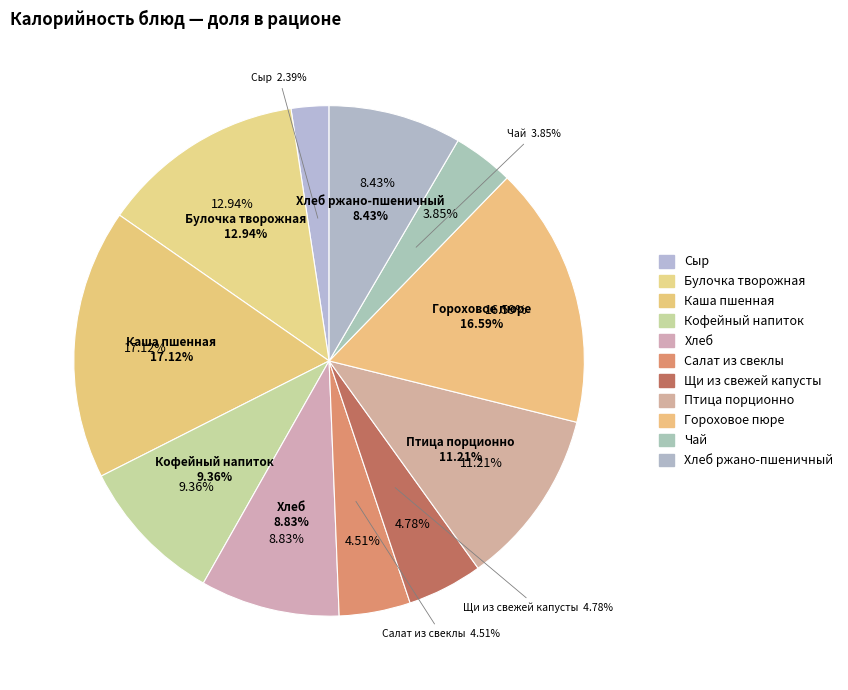

Which slice is the largest?

Каша пшенная